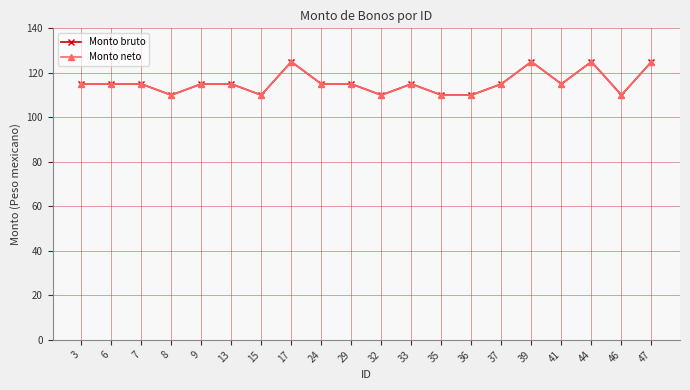

Between 47 and 36, which is larger?

47